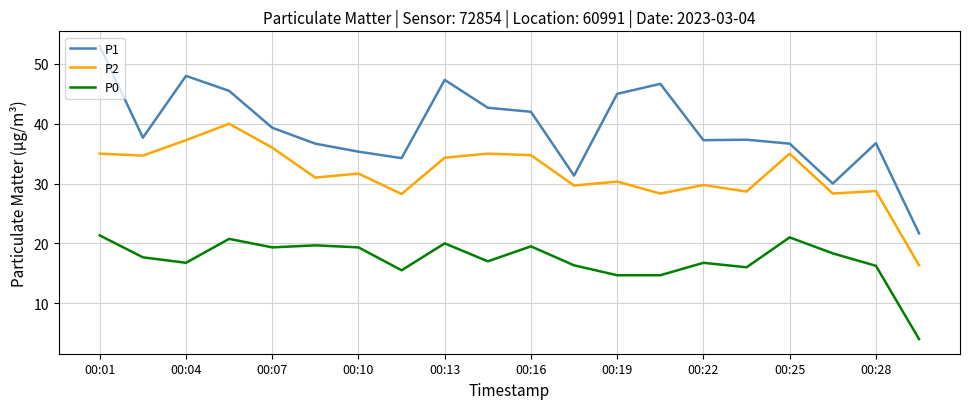

List the series in order of their peak value, lowest first.

P0, P2, P1